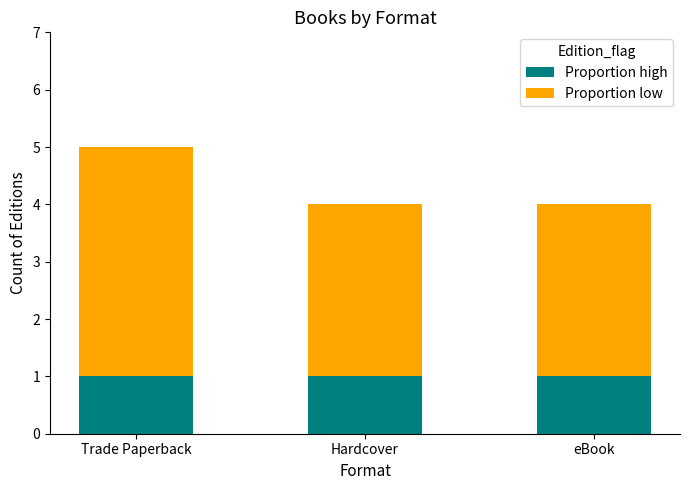

What is the average value of the Proportion high series?

1